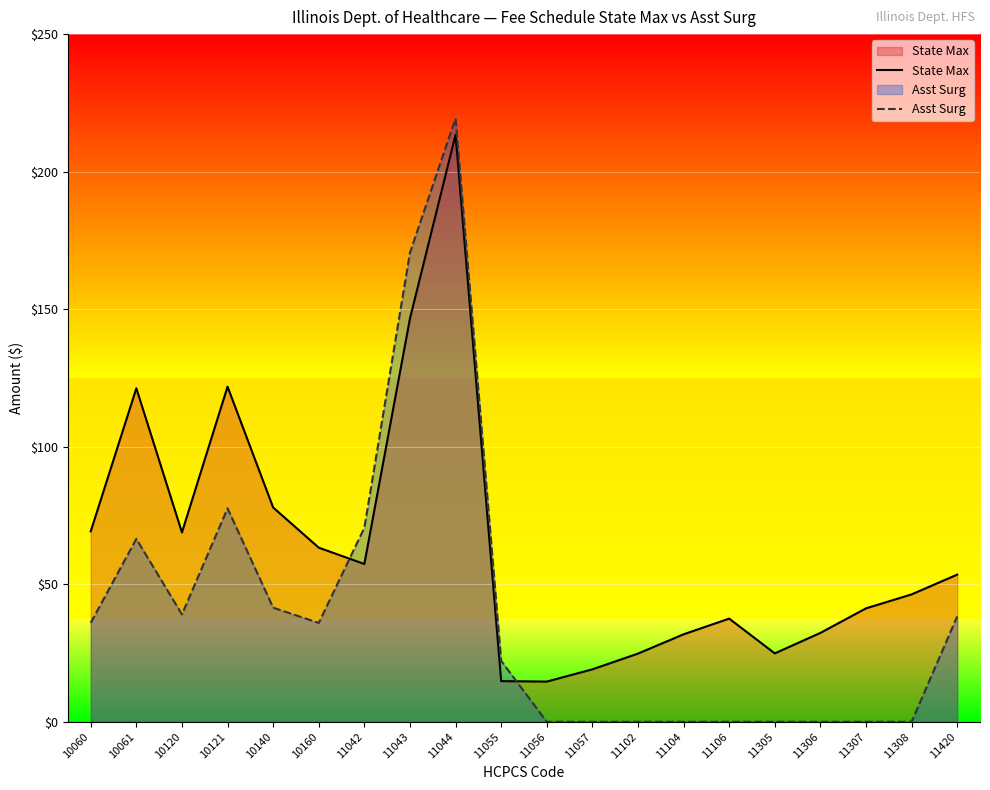

What is the maximum value for State Max?

213.4